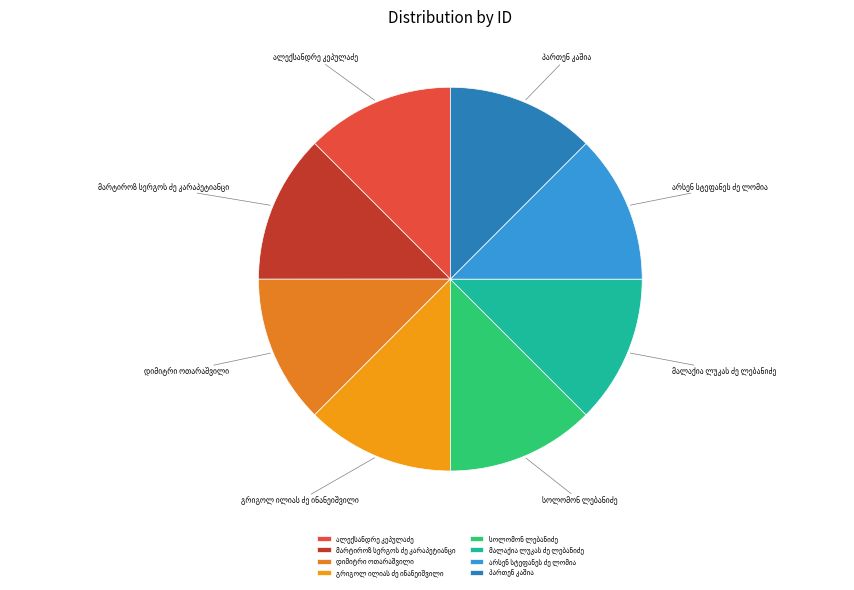

Count the number of slices in the pie.

8